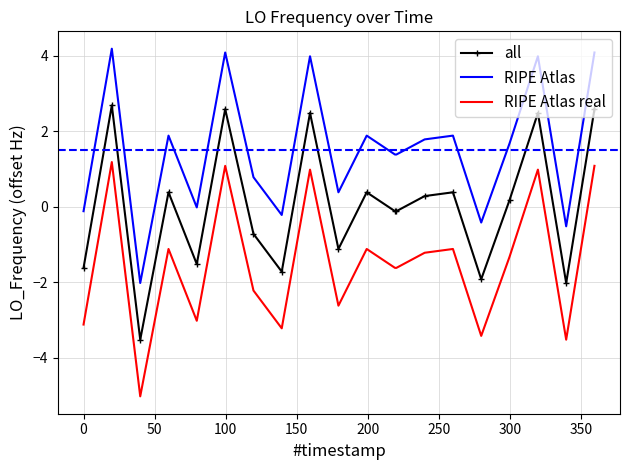

What is the difference between the maximum and minimum values in the RIPE Atlas series?

6.2